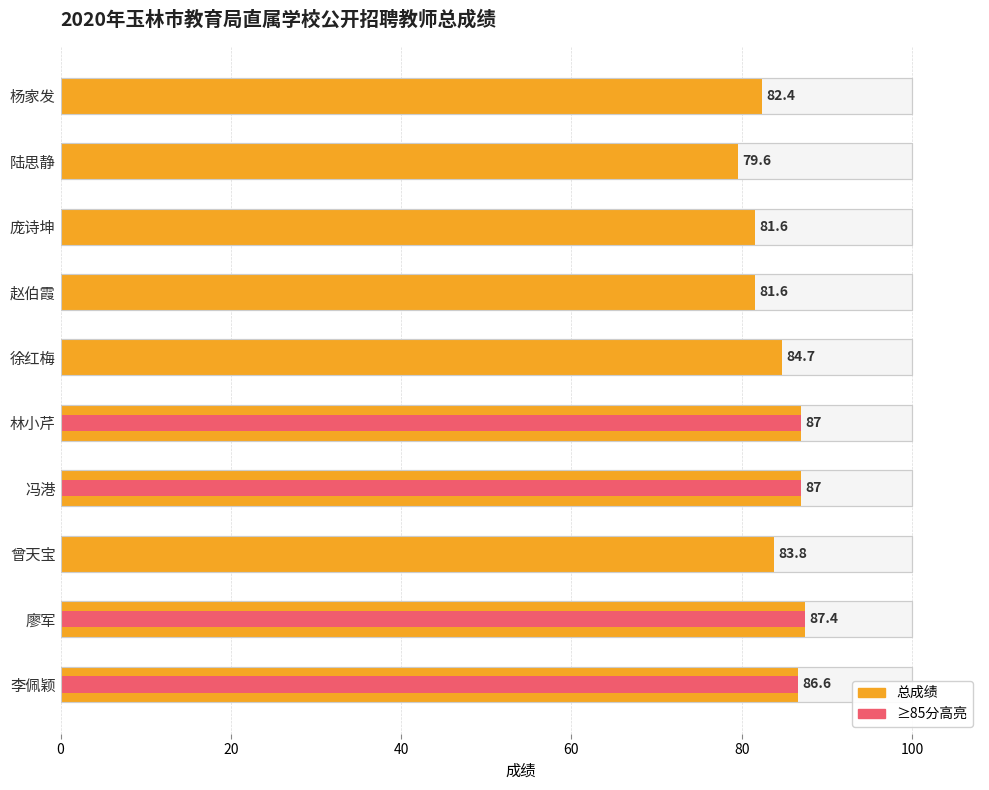

What is the difference between the second highest and second lowest values in the ≥85分 series?

87.0